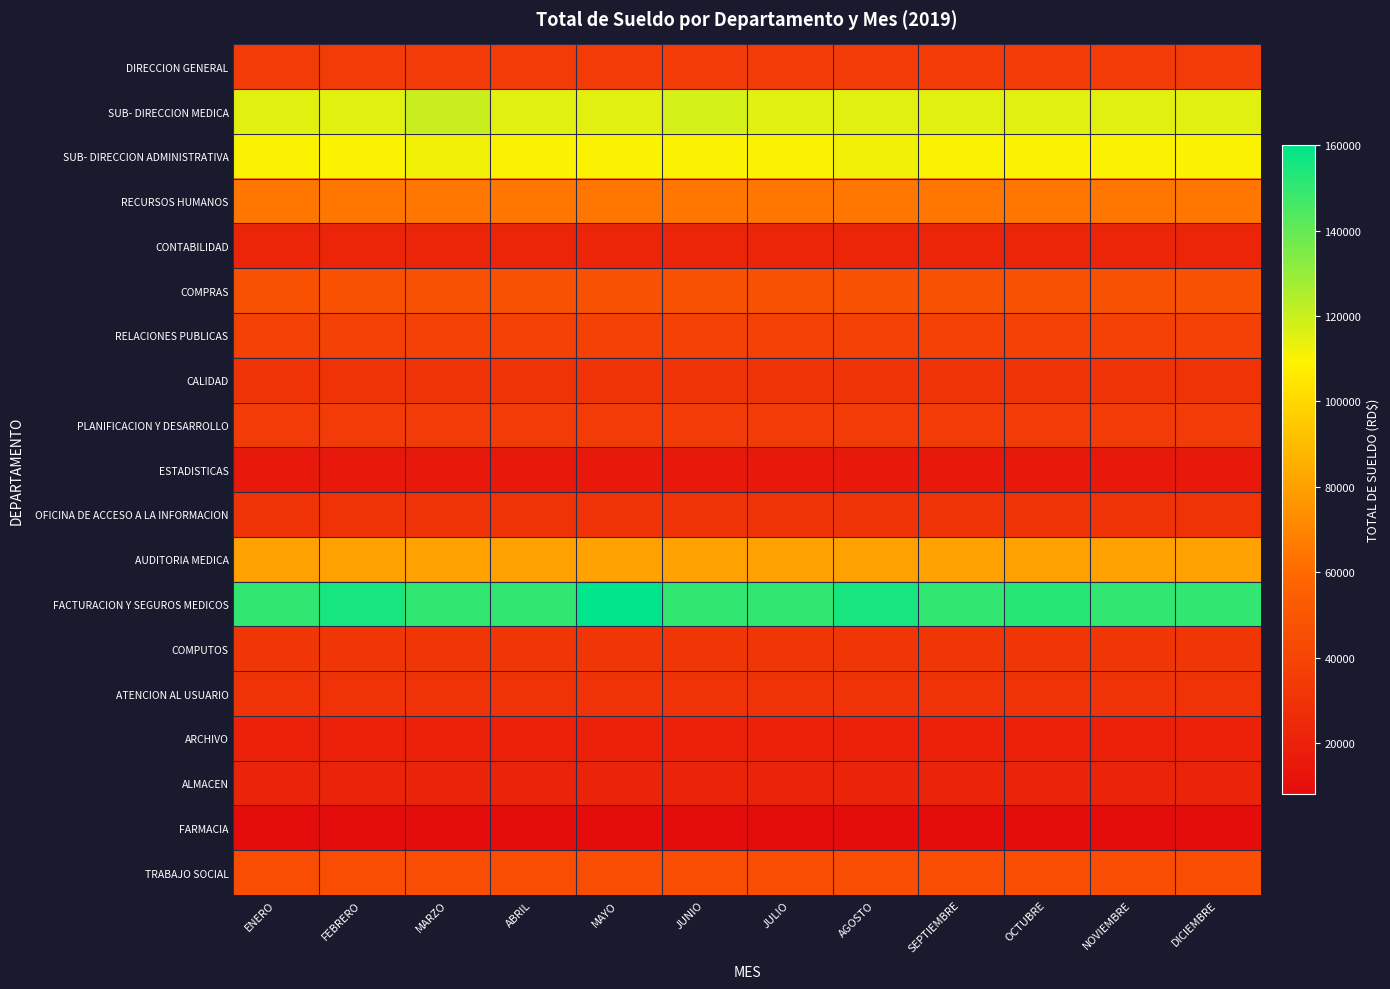

At how many categories does at least one series exceed 21212?

12